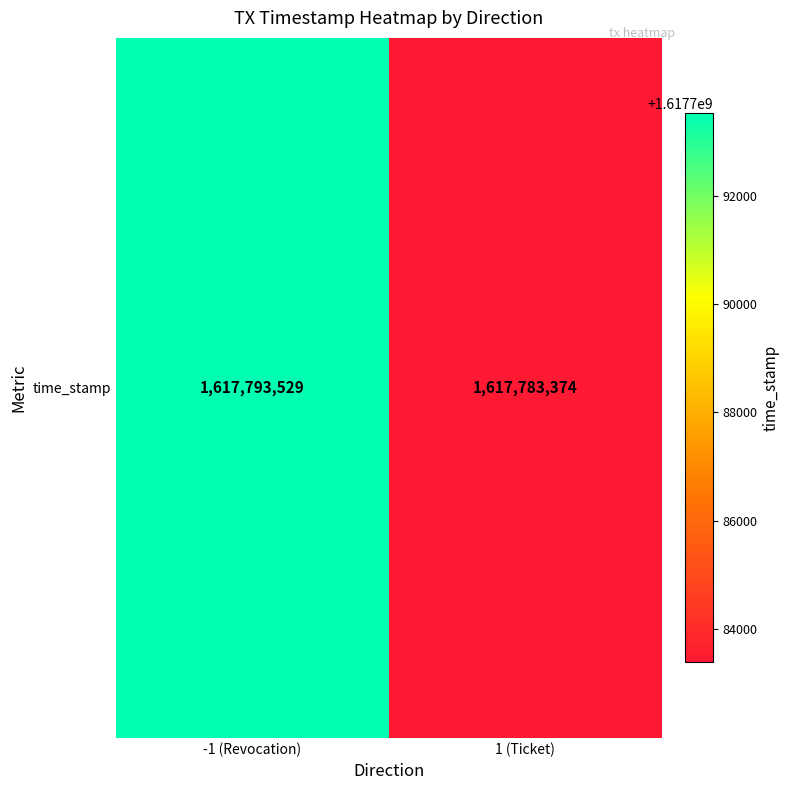

Reading left to right, what are all the values shown in this chart?

1617793529	1617783374